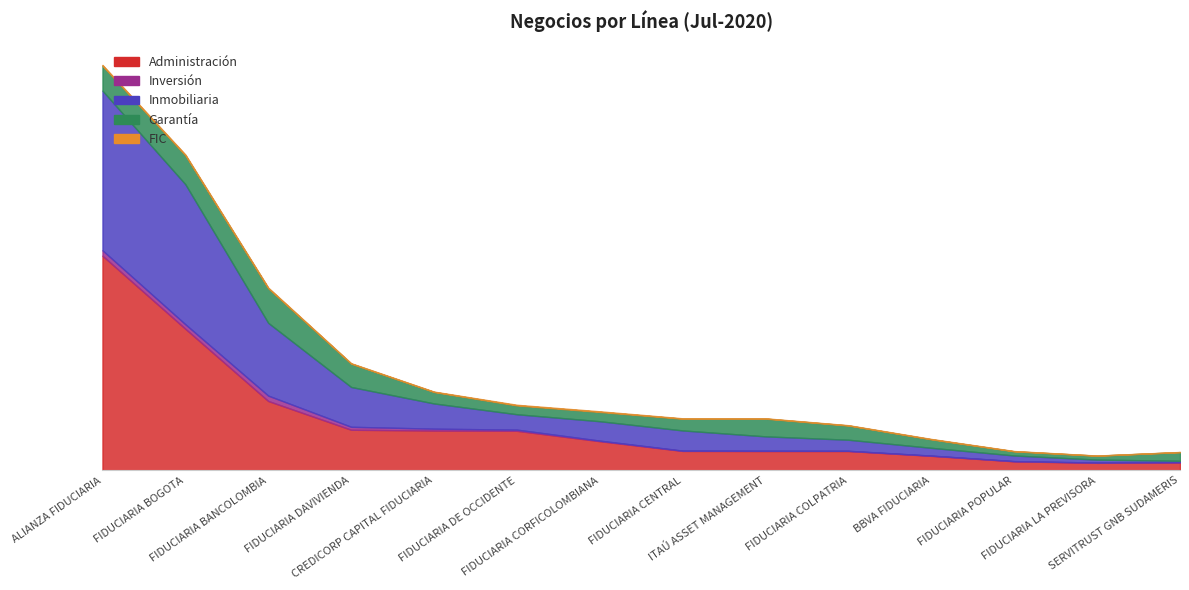

What is the label of the 3rd point from the left?

FIDUCIARIA BANCOLOMBIA